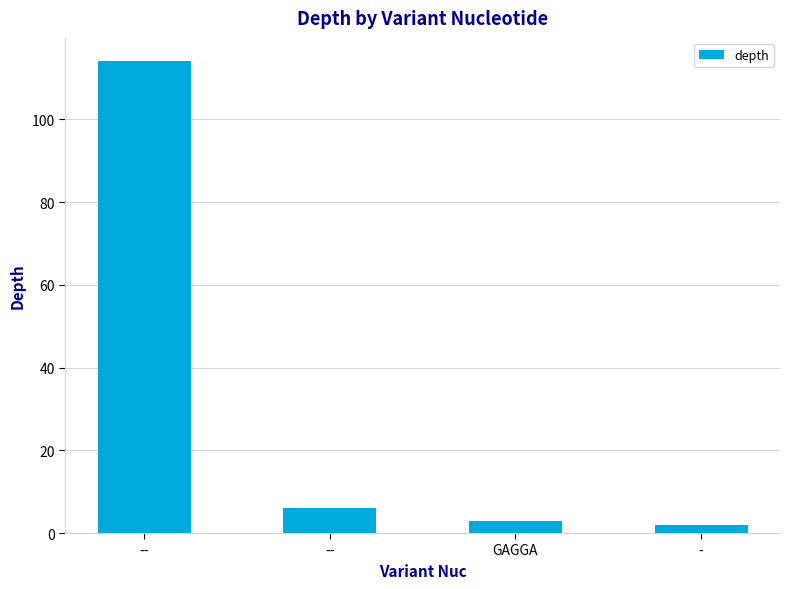

How many data points does each series have?

4